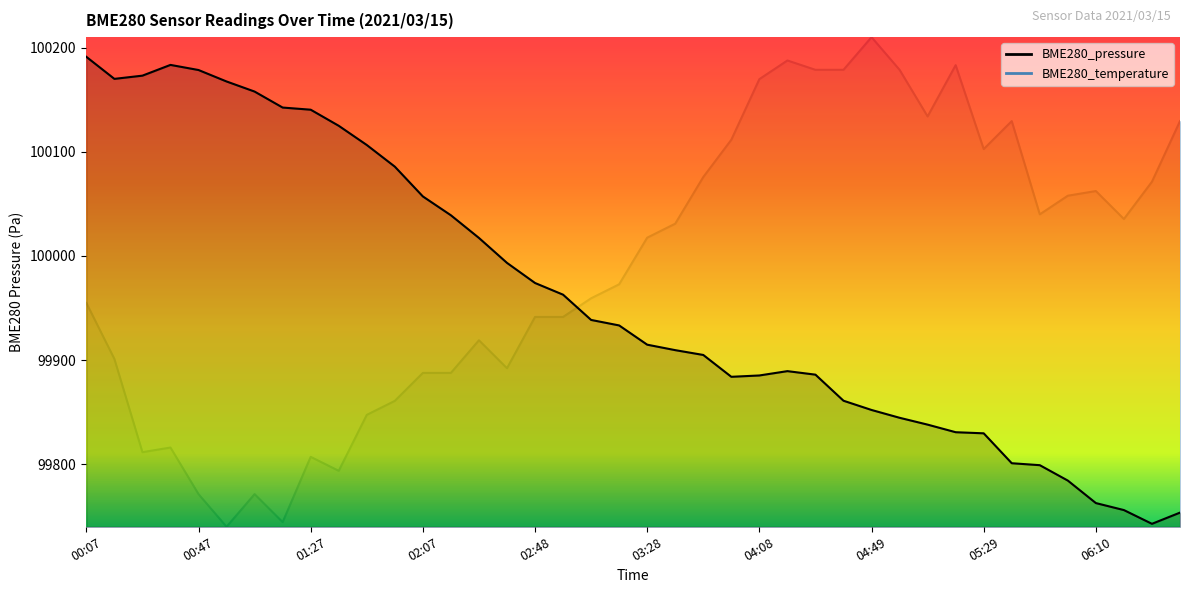

List the labels in order of BME280_pressure value, smallest first.

06:30, 06:40, 06:20, 06:10, 06:00, 05:49, 05:39, 05:29, 05:19, 05:09, 04:59, 04:49, 04:38, 03:58, 04:08, 04:28, 04:18, 03:48, 03:38, 03:28, 03:18, 03:08, 02:58, 02:48, 02:38, 02:28, 02:17, 02:07, 01:57, 01:47, 01:37, 01:27, 01:17, 01:07, 00:57, 00:17, 00:27, 00:47, 00:37, 00:07